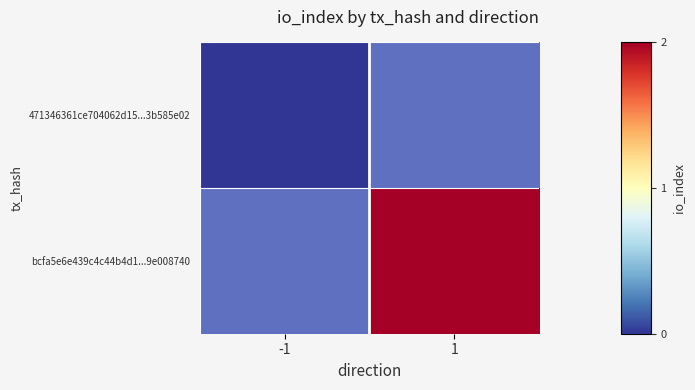

Rank the categories by bcfa5e6e439c4c44b4d1...9e008740 value from lowest to highest.

-1, 1